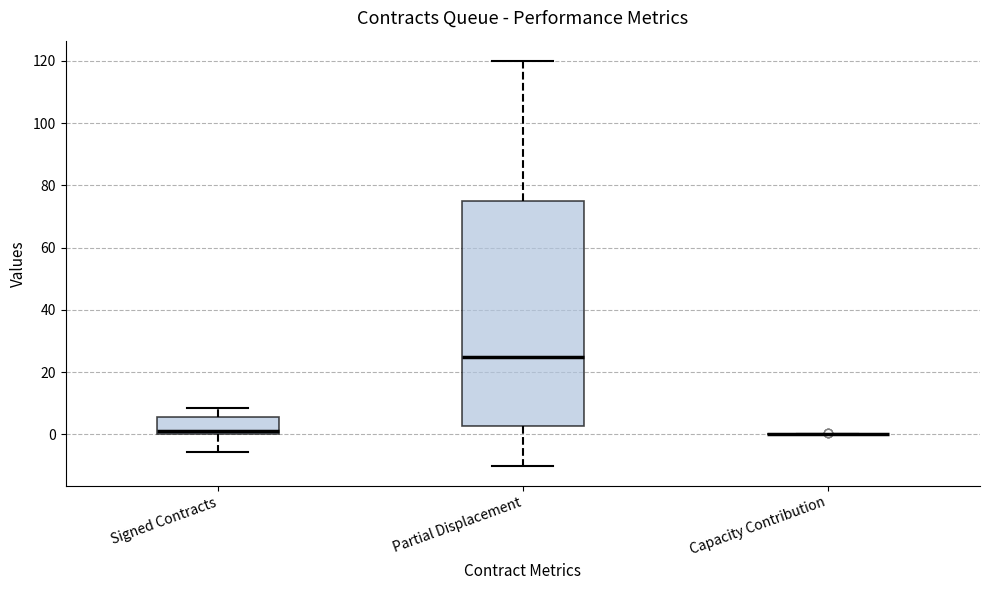

Which box is the tallest, from its lower edge to its upper edge?

Partial Displacement